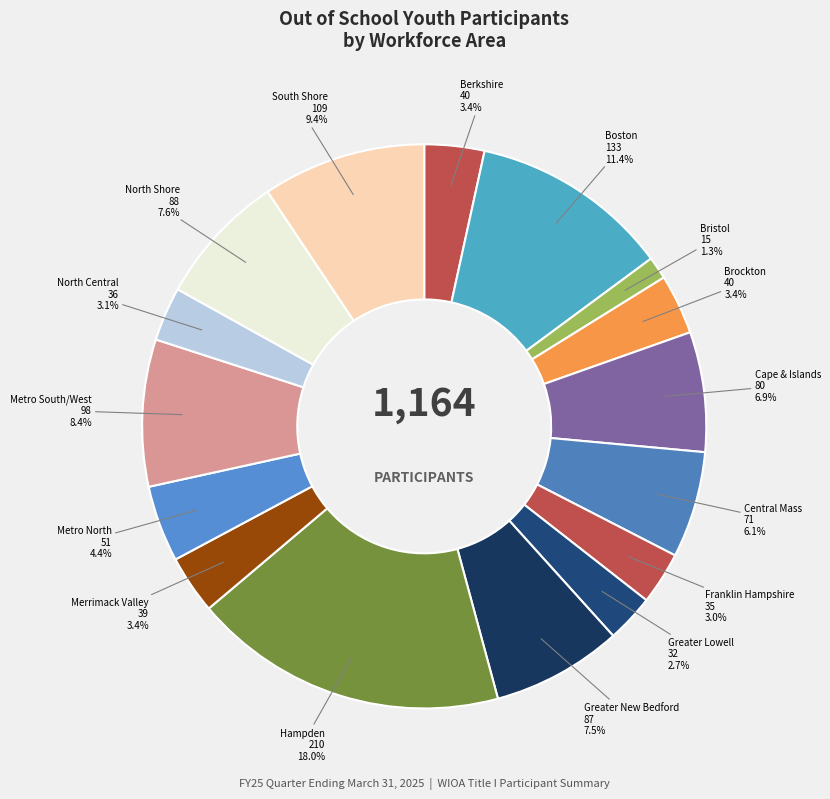

What percentage do Bristol and Greater New Bedford together represent?

8.8%